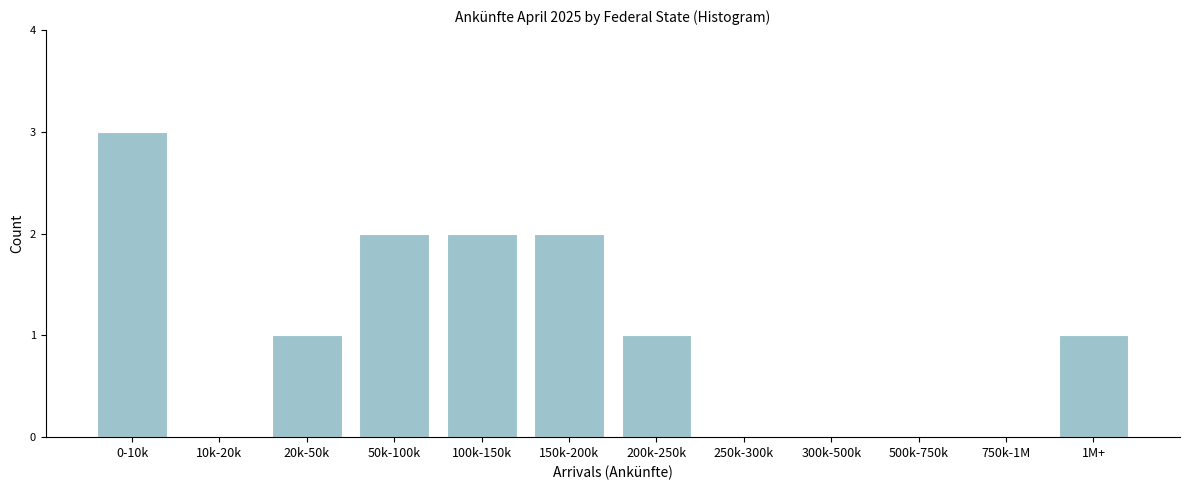

Reading left to right, transcribe all the data shown in this chart.

0-10k=3	10k-20k=0	20k-50k=1	50k-100k=2	100k-150k=2	150k-200k=2	200k-250k=1	250k-300k=0	300k-500k=0	500k-750k=0	750k-1M=0	1M+=1